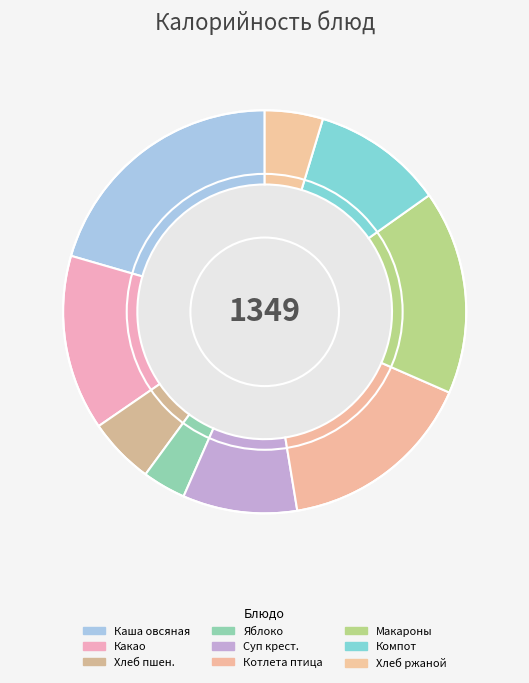

Rank the categories by value from lowest to highest.

Фрукты св.яблоко, Хлеб ржаной, Хлеб пшеничный, Суп крестьянский с крупой (со сметаной), Компот из яблок, Какао с молоком, Котлета рубленая из птицы (с соусом), Макаронные изделия отварные, Каша вязкая овсяная молочная